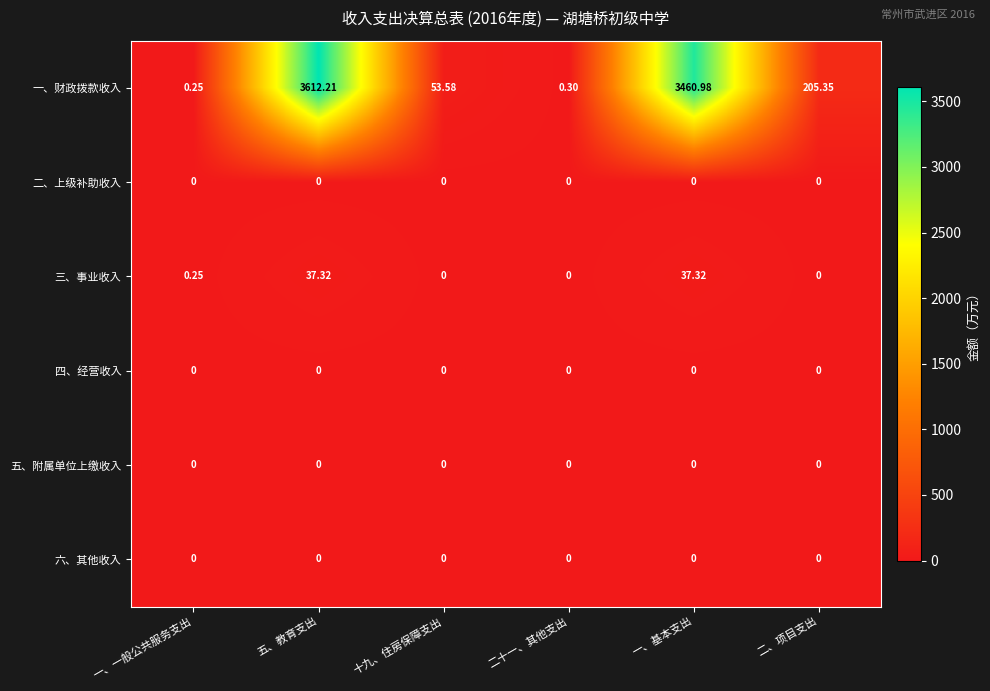

At which category does the chart reach its peak across all series?

五、教育支出